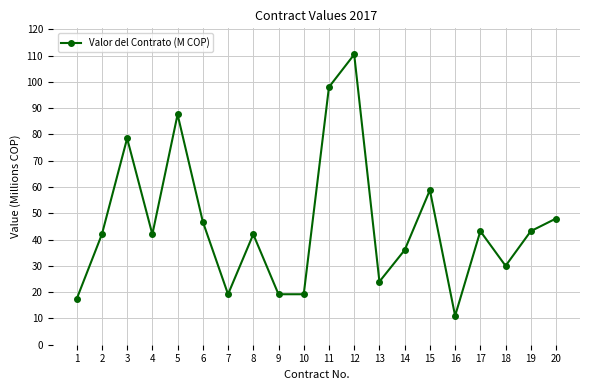

What is the value of the 14th point from the left?

36.0